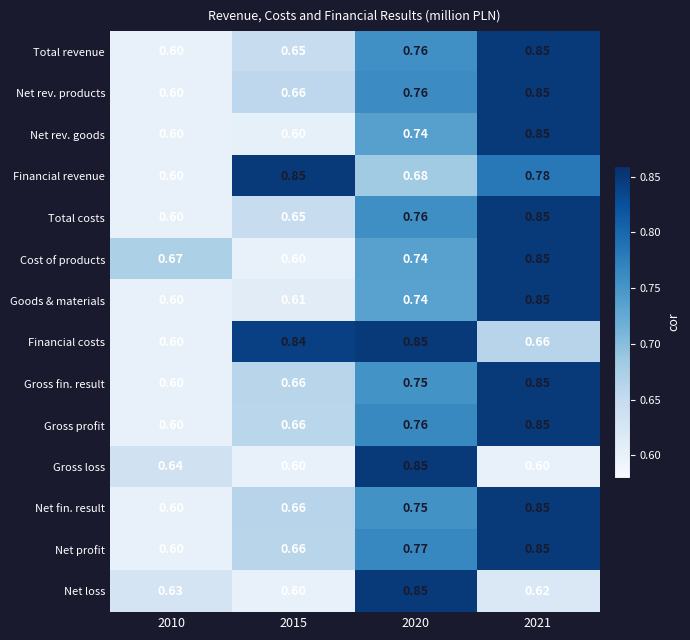

What is the spread (max minus min) of values at 2010?

0.1